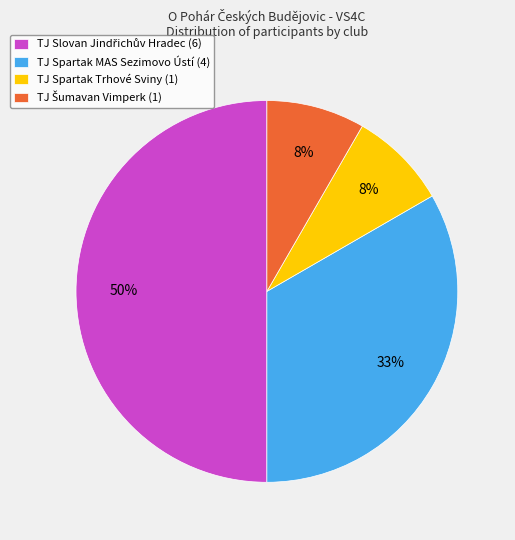

To the nearest percent, what portion does TJ Spartak Trhové Sviny (1) represent?

8%